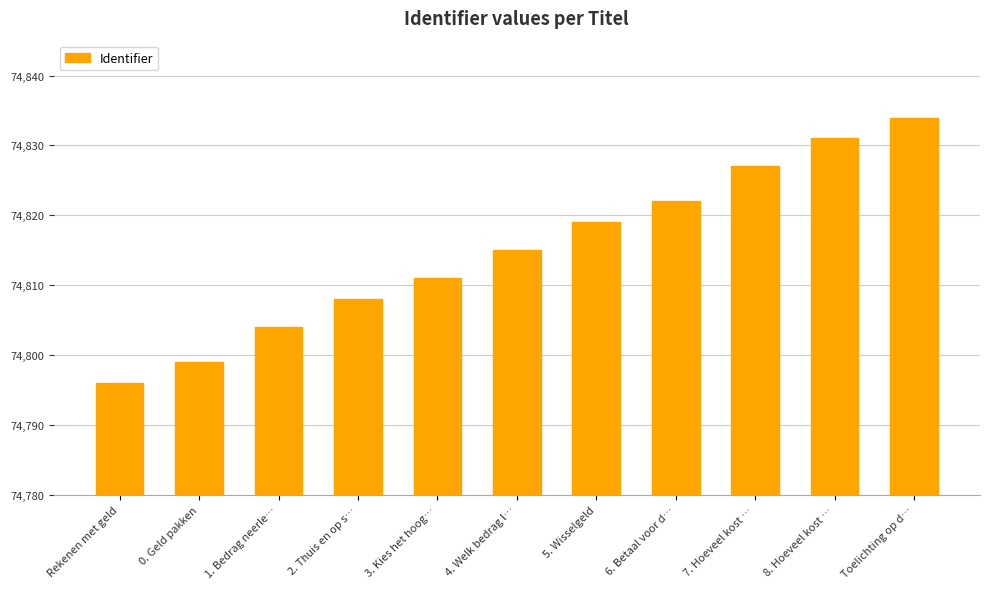

What is the change in value from 7. Hoeveel kost … to 8. Hoeveel kost …?

+4